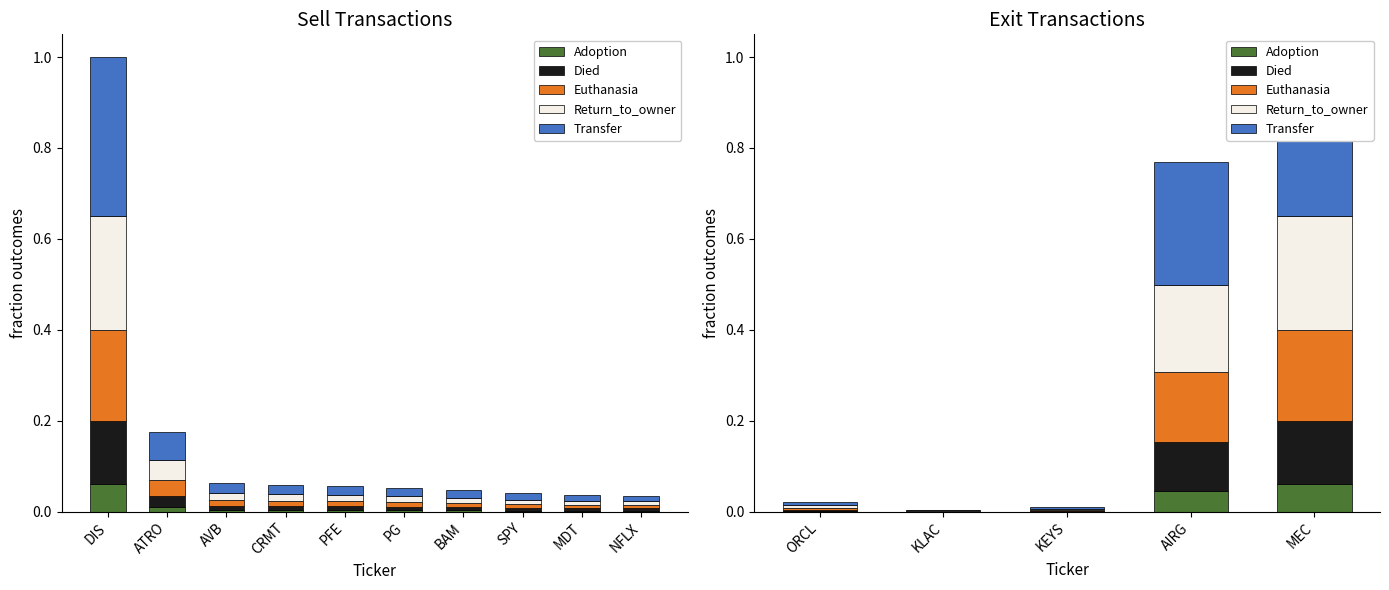

List the series in order of their peak value, highest first.

Transfer, Return_to_owner, Euthanasia, Died, Adoption